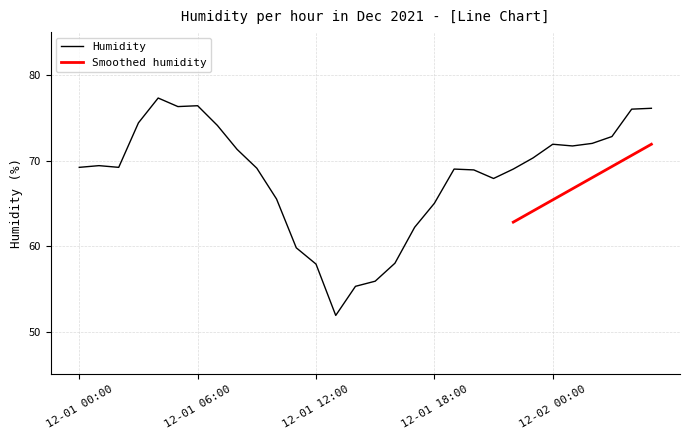

Reading right to left, extract all data points from this chart.

12-02 05:00=76.1	12-02 04:00=76.0	12-02 03:00=72.8	12-02 02:00=72.0	12-02 01:00=71.7	12-02 00:00=71.9	12-01 23:00=70.3	12-01 22:00=69.0	12-01 21:00=67.9	12-01 20:00=68.9	12-01 19:00=69.0	12-01 18:00=65.0	12-01 17:00=62.2	12-01 16:00=58.0	12-01 15:00=55.9	12-01 14:00=55.3	12-01 13:00=51.9	12-01 12:00=57.9	12-01 11:00=59.8	12-01 10:00=65.5	12-01 09:00=69.1	12-01 08:00=71.3	12-01 07:00=74.1	12-01 06:00=76.4	12-01 05:00=76.3	12-01 04:00=77.3	12-01 03:00=74.4	12-01 02:00=69.2	12-01 01:00=69.4	12-01 00:00=69.2